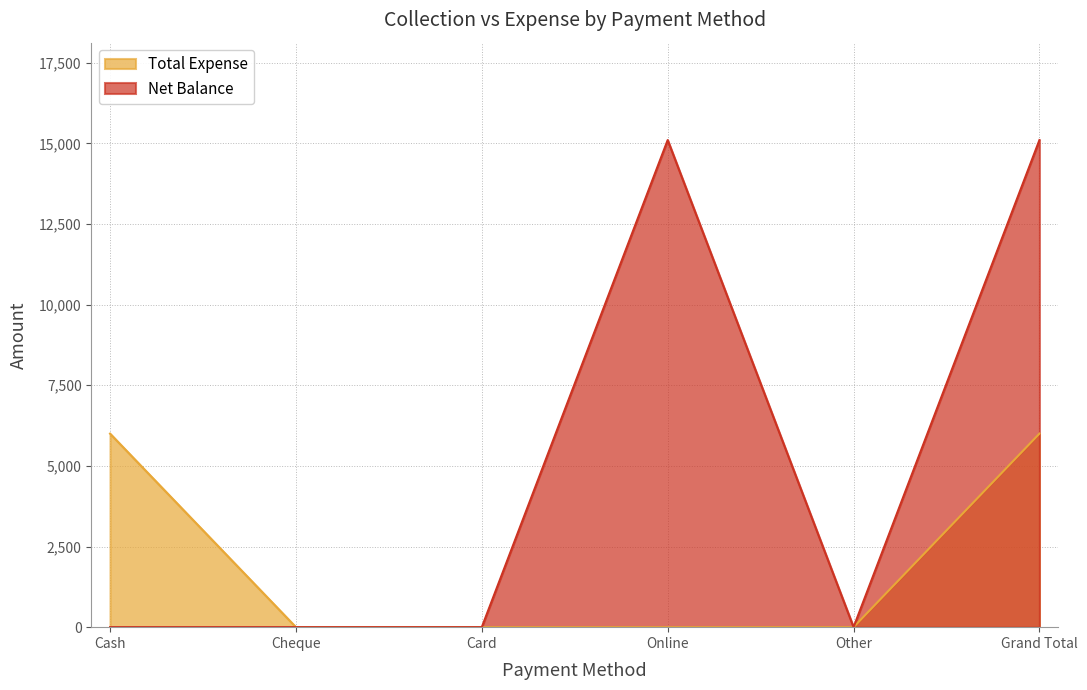

Does the chart display data point markers on the line(s)?

No